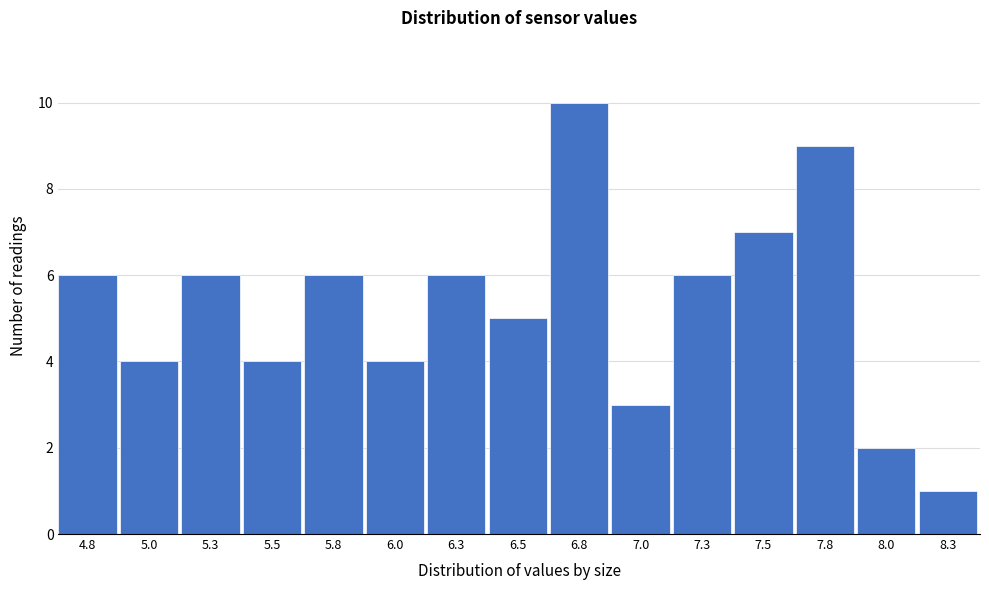

Reading left to right, list all the values displayed in this chart.

6	4	6	4	6	4	6	5	10	3	6	7	9	2	1